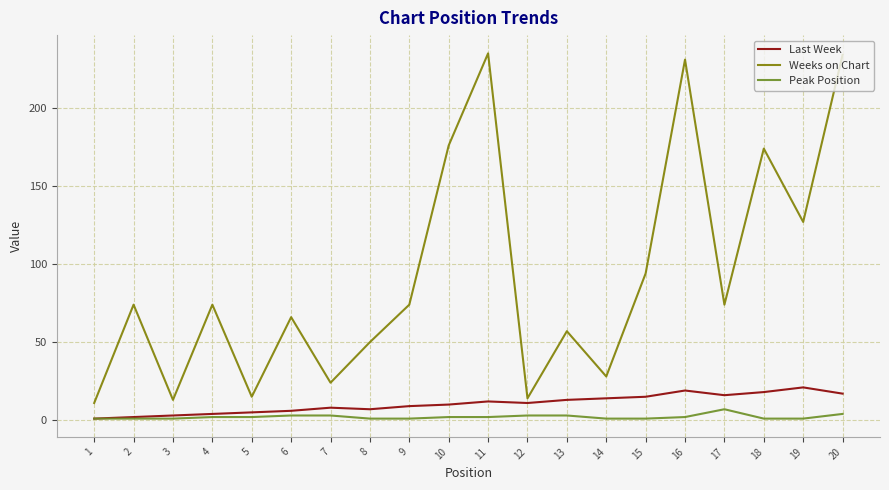

Which series has the largest total across all categories?

Weeks on Chart